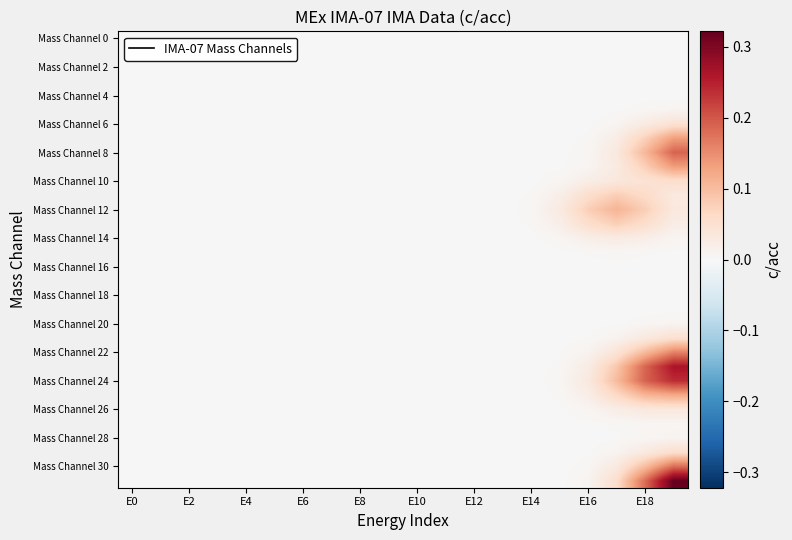

At which category is the sum across all series the highest?

19